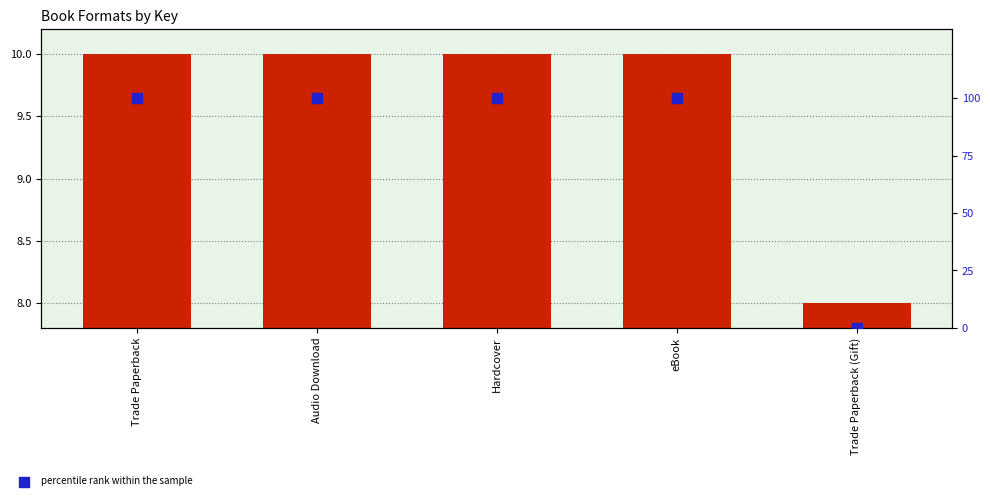

Which series contains the highest Y value?

percentile rank within the sample